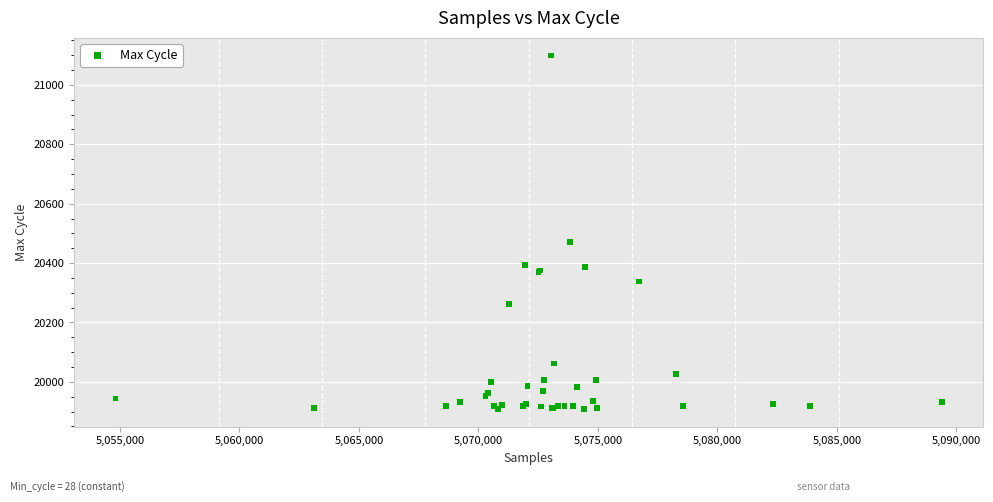

What Y value in the scatter plot is closest to 20504?

20472